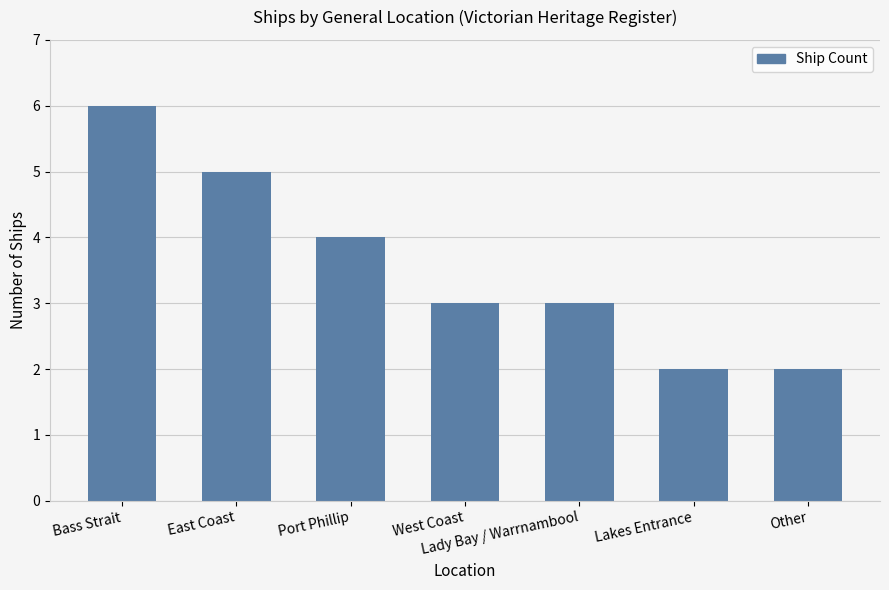

Are the bars horizontal?

No